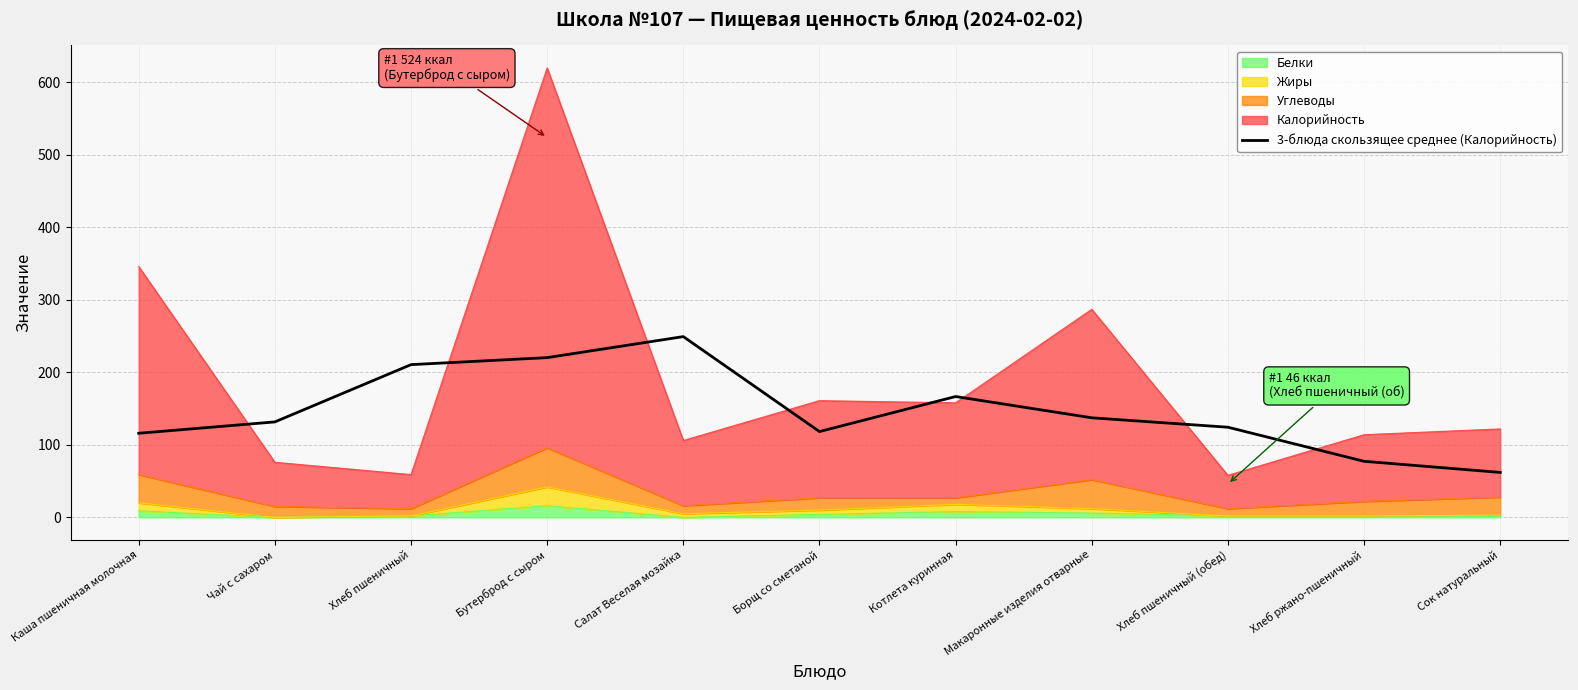

What is the label of the 2nd point from the left?

Чай с сахаром